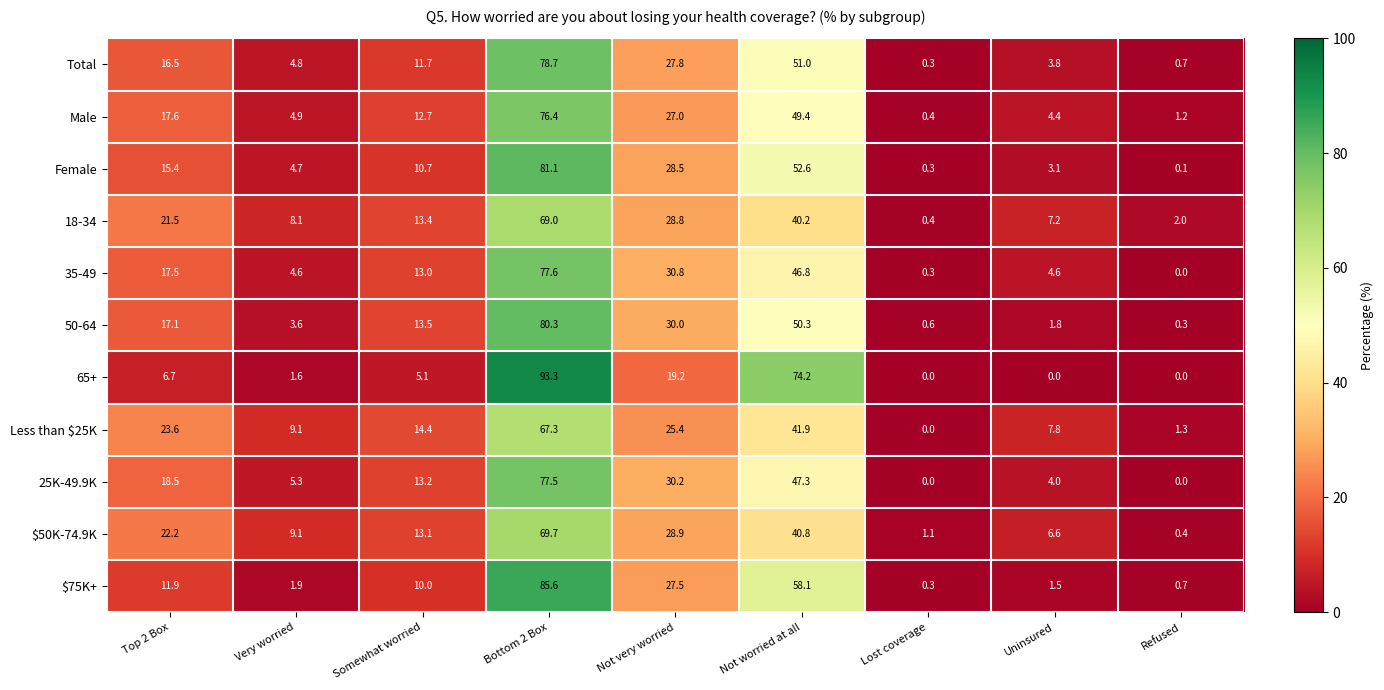

What is the greatest value displayed?

93.3